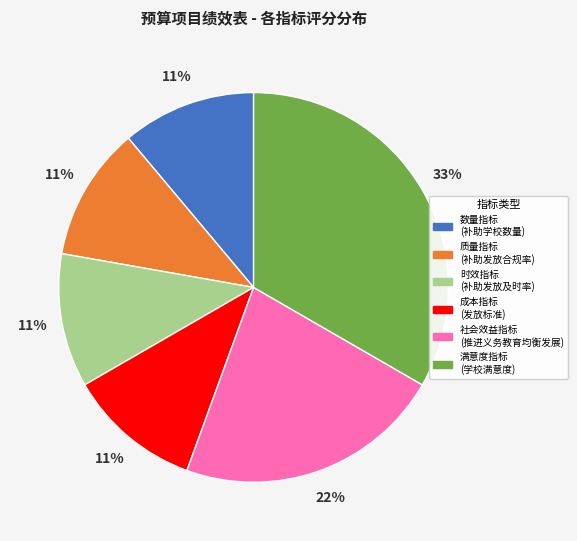

What is the largest slice in the pie chart?

满意度指标 (学校满意度)